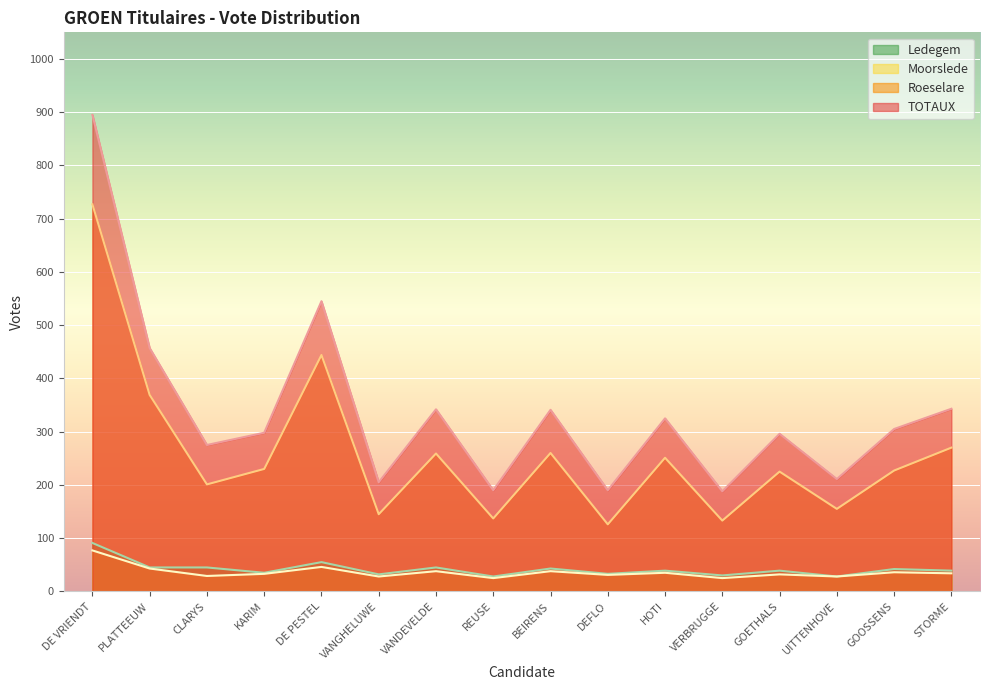

Reading left to right, transcribe all the data shown in this chart.

Roeselare: 727	369	201	230	444	145	259	137	260	126	251	133	225	155	227	270
TOTAUX: 895	457	275	298	545	205	342	190	341	190	325	188	296	211	305	343
Moorslede: 77	43	29	33	46	28	38	25	38	31	35	25	32	28	36	34
Ledegem: 91	45	45	35	55	32	45	28	43	33	39	30	39	28	42	39